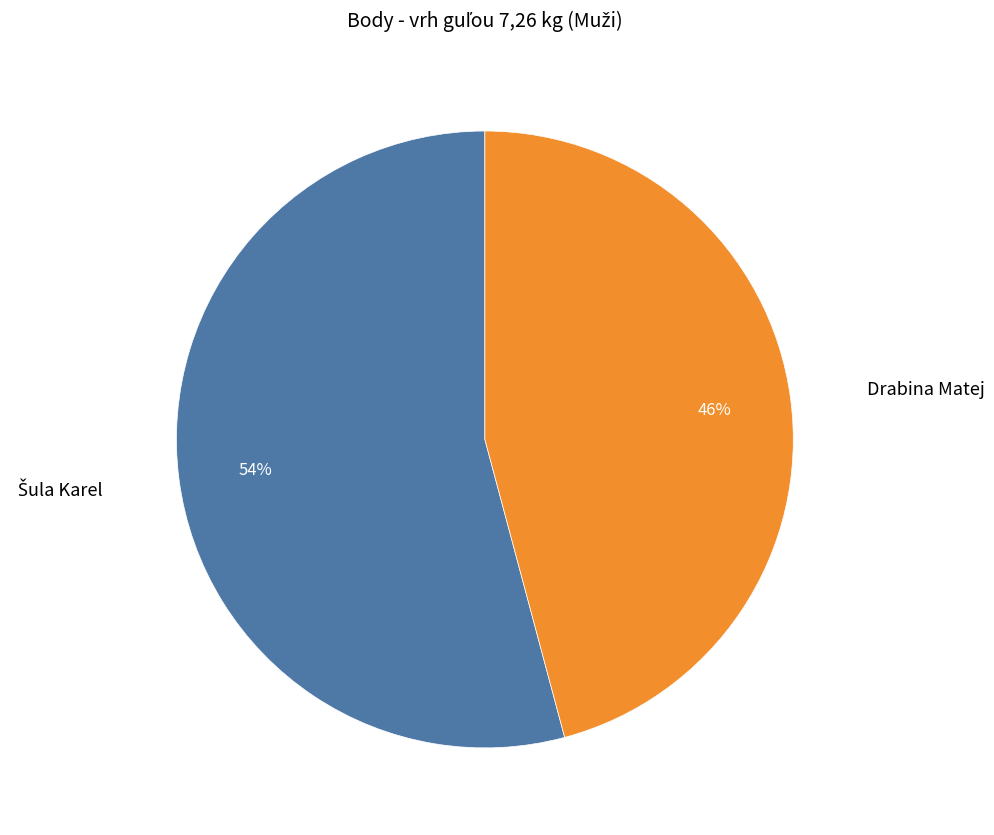

To the nearest percent, what is the difference between the largest and smallest slice percentages?

8%